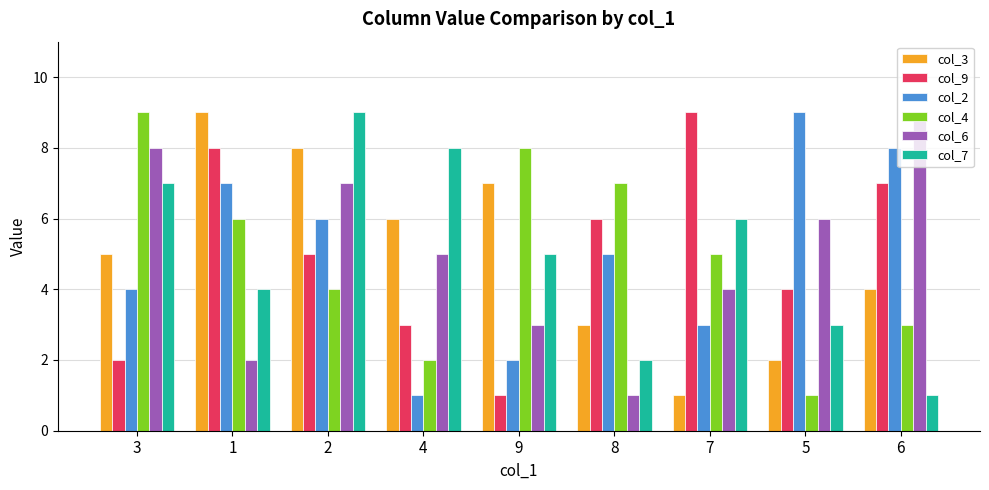

Where is col_2 nearest to the value 5?

8